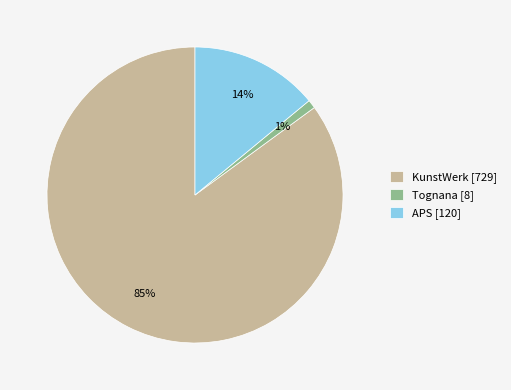

True or false: KunstWerk [729] accounts for 85% of the total.

True